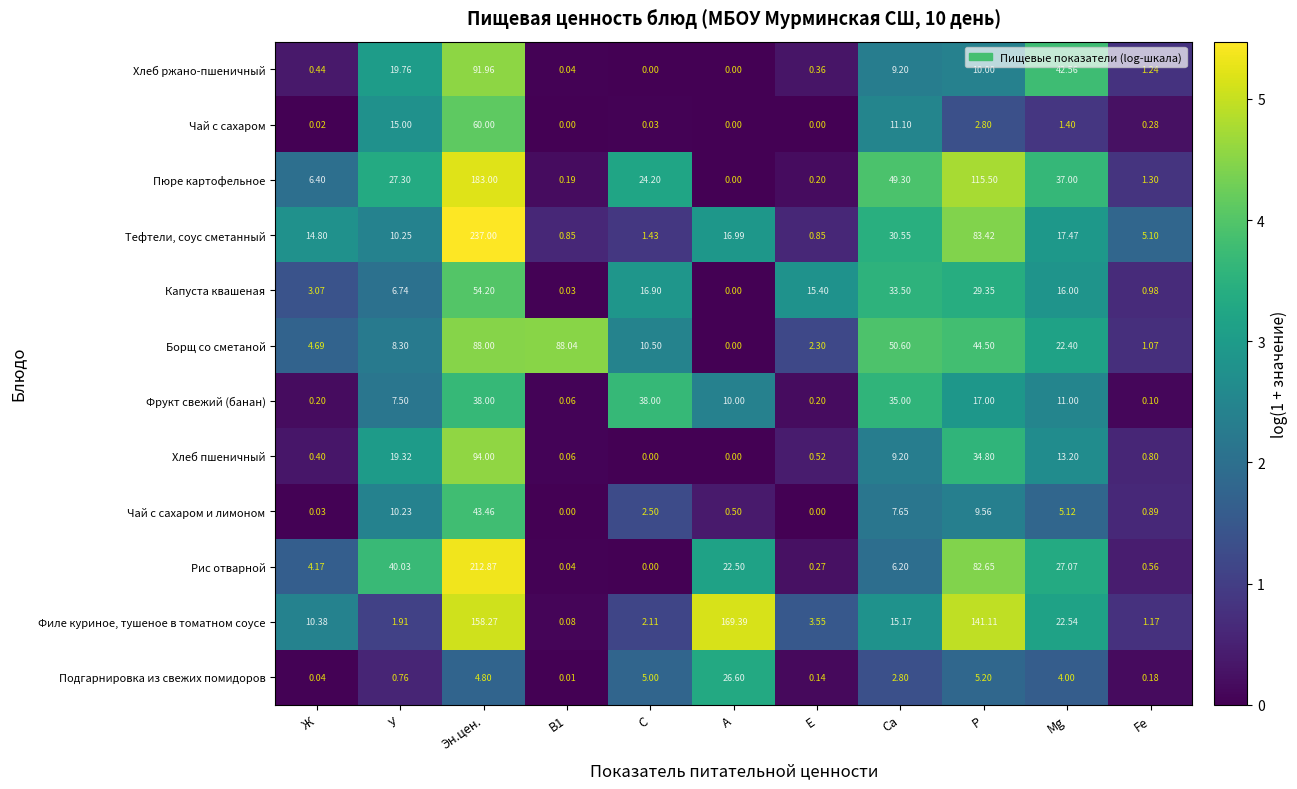

Which series has the widest spread of values?

Тефтели, соус сметанный